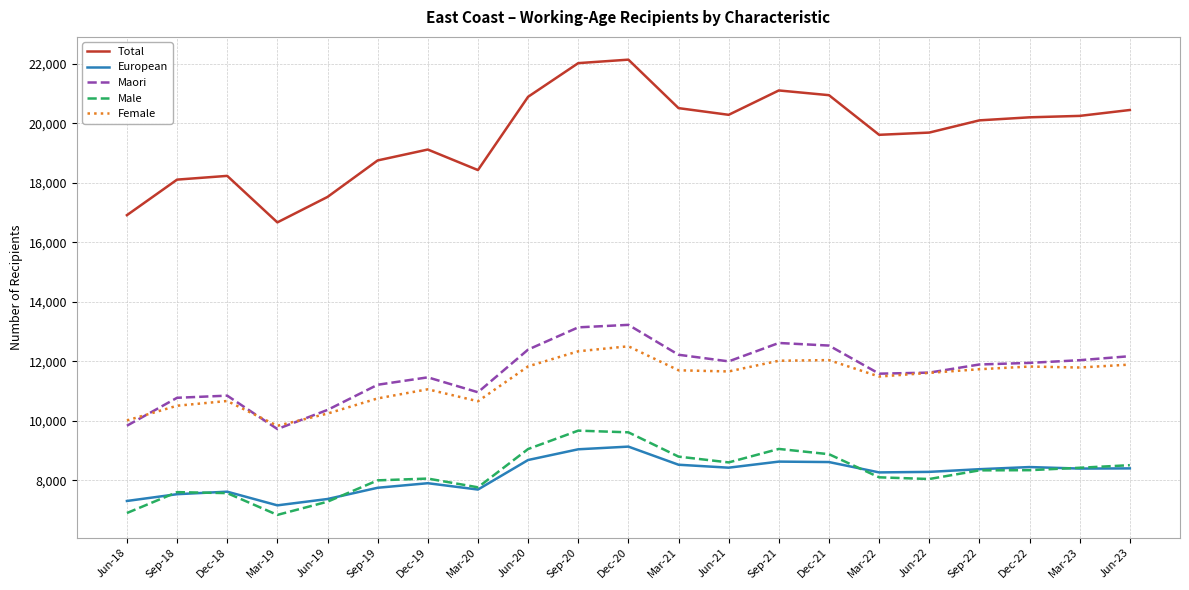

The value of European at Dec-18 is 10078. True or false?

False